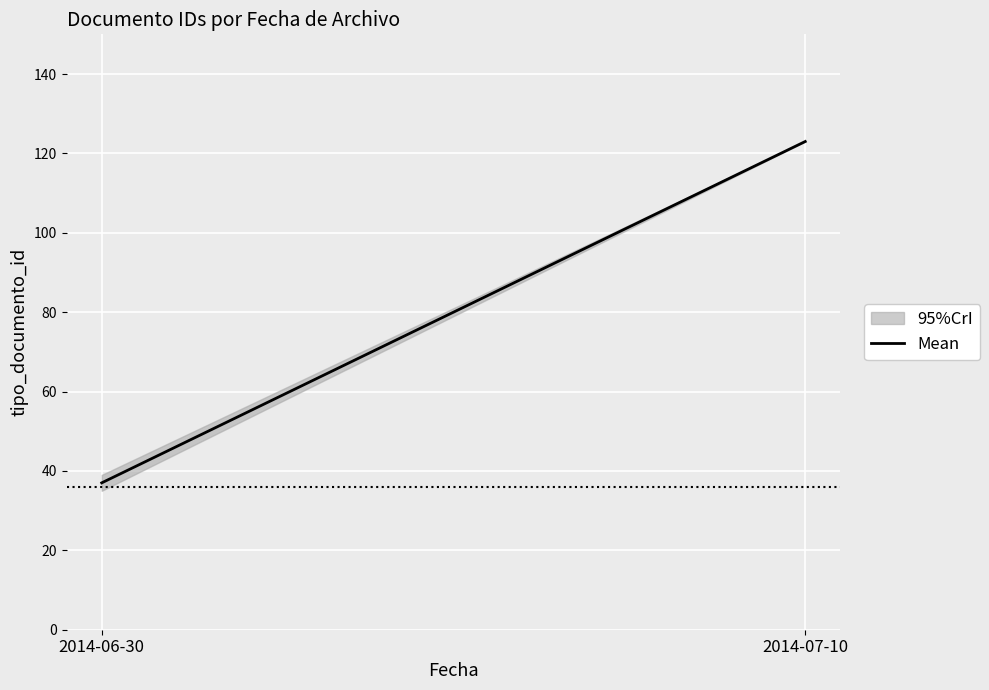

What is the difference between the maximum and minimum values?

86